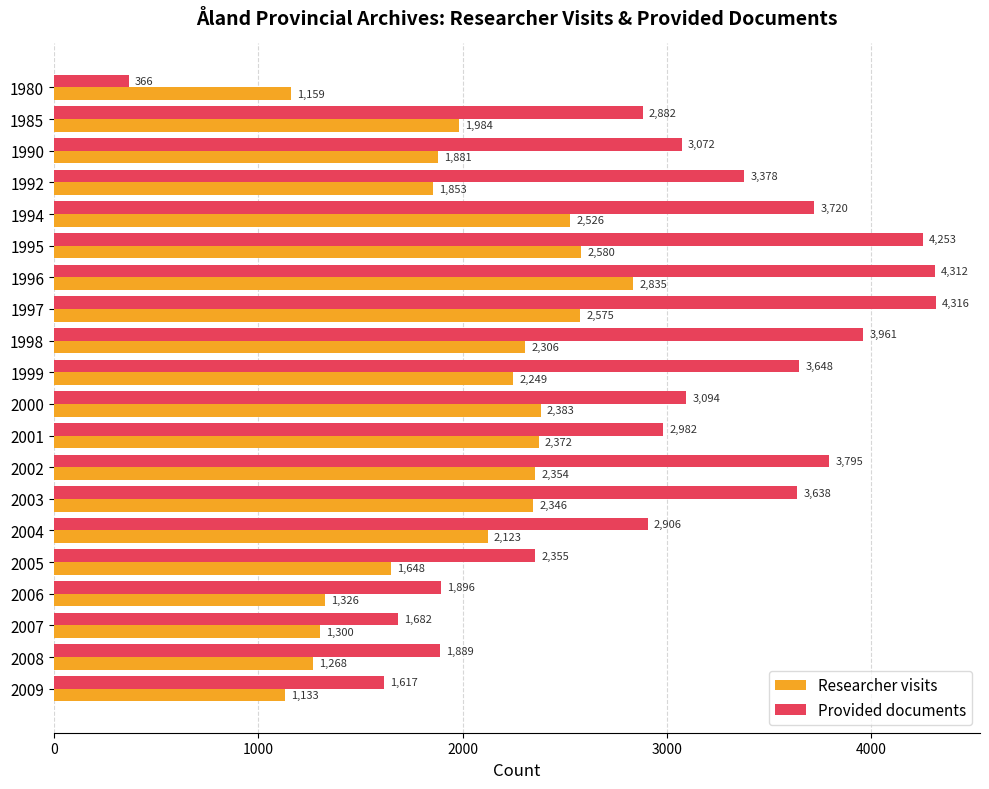

What is the spread (max minus min) of values at 2004?

783